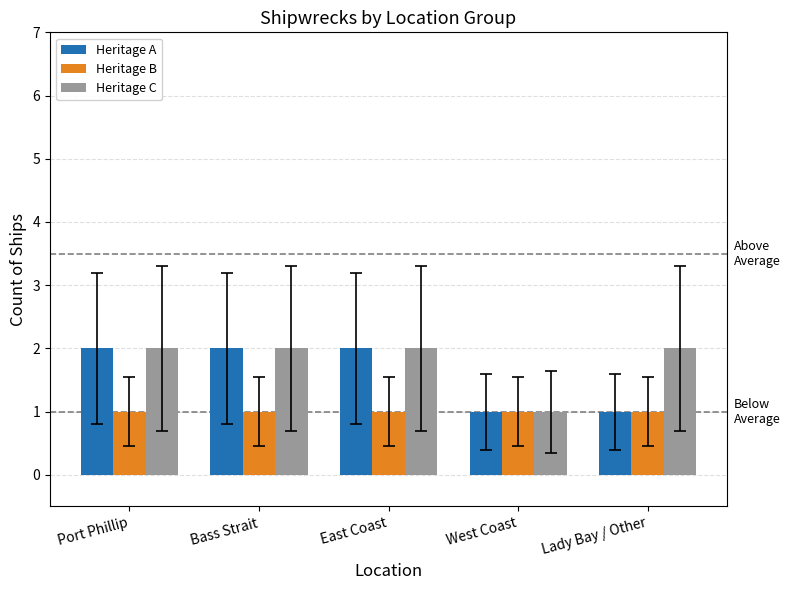

Does the chart contain any negative values?

No